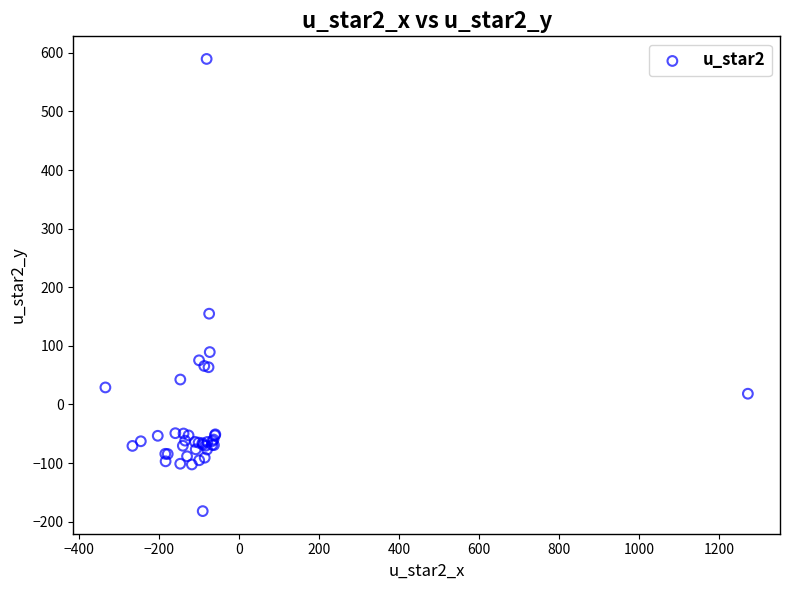

What Y value in the scatter plot is closest to 203?

154.8